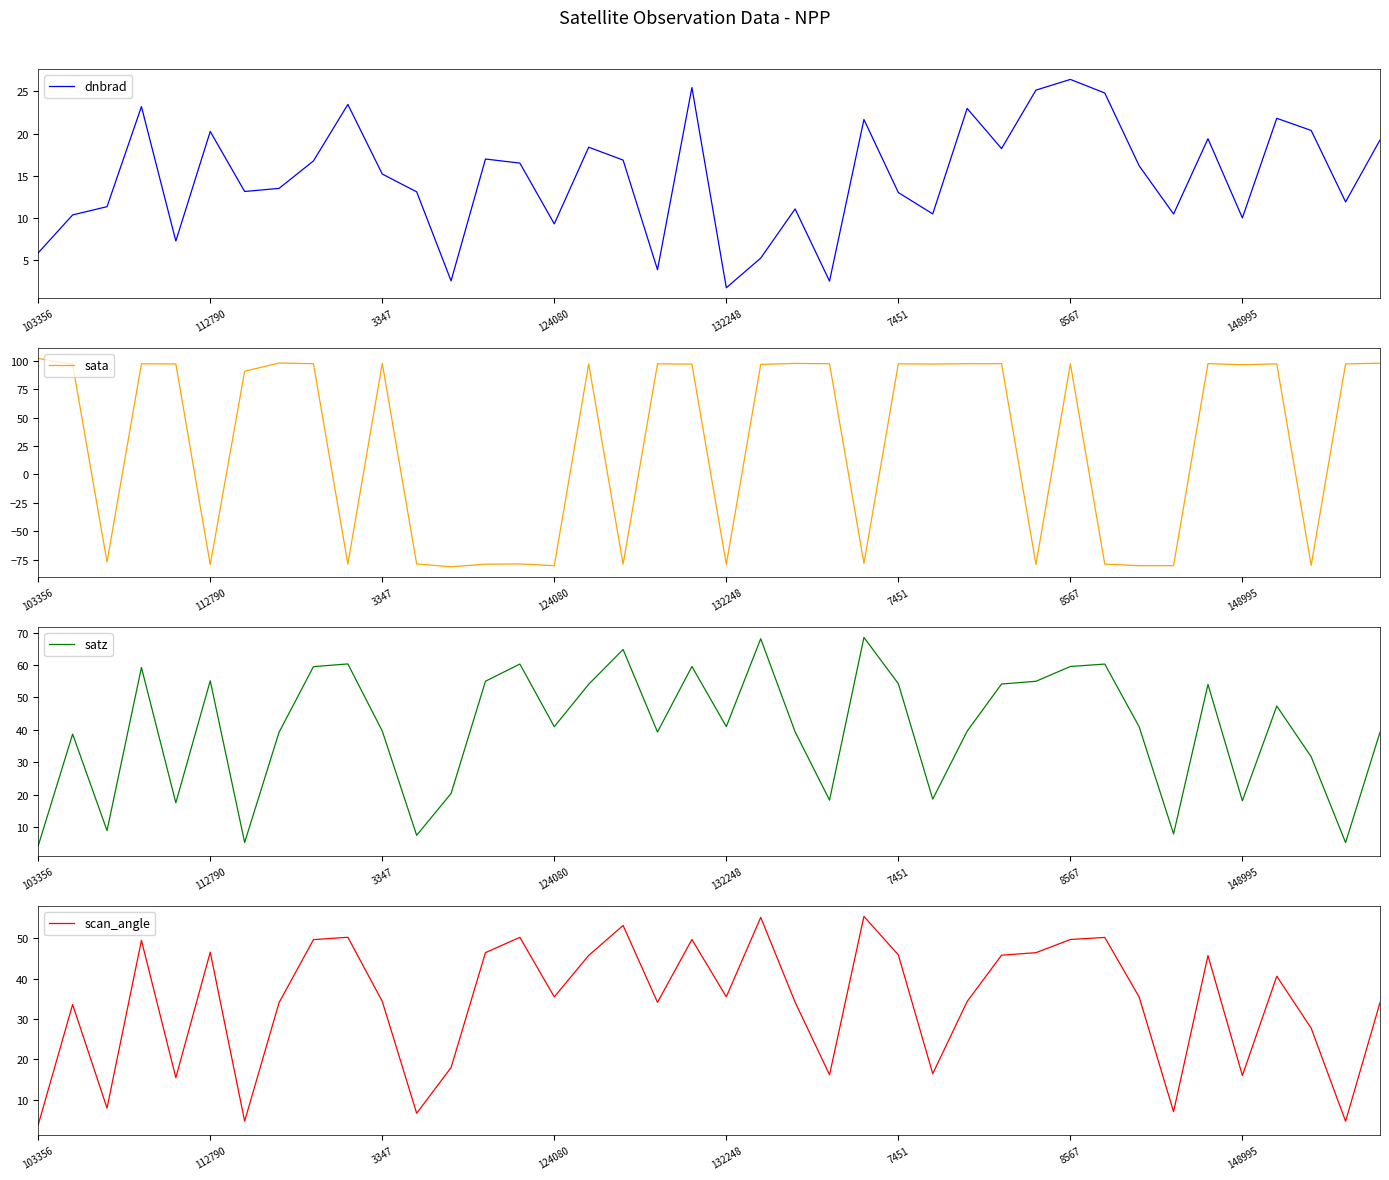

What is the sum of all scan_angle values?

1366.0